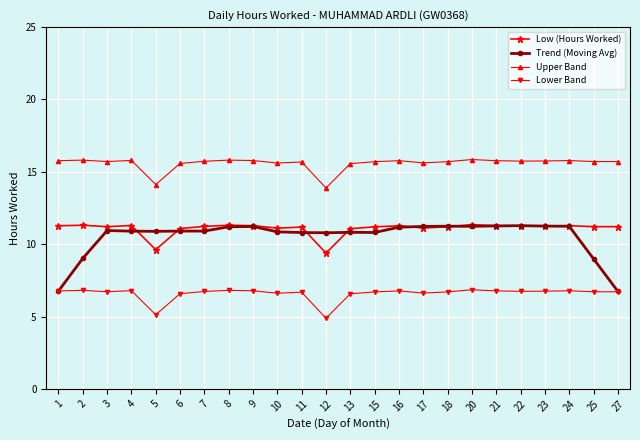

Does the chart display data point markers on the line(s)?

Yes